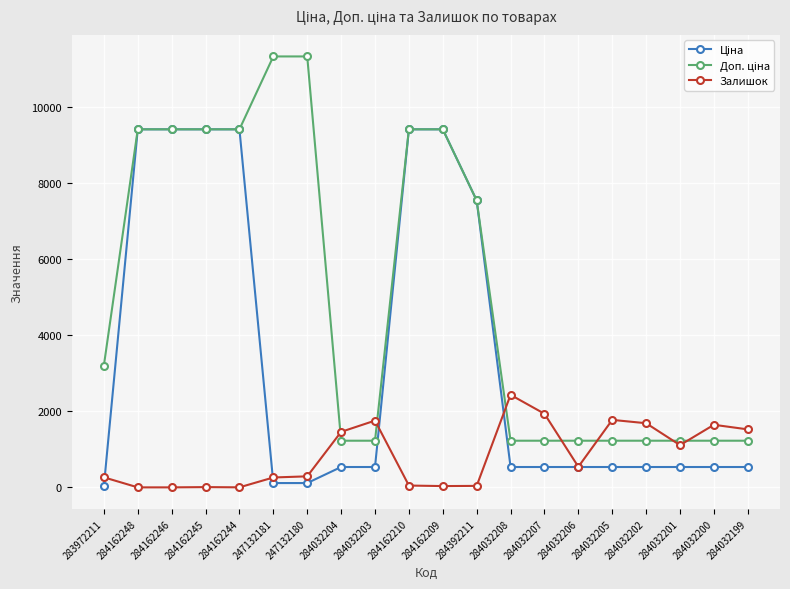

What is the maximum value shown in the chart?

11334.0